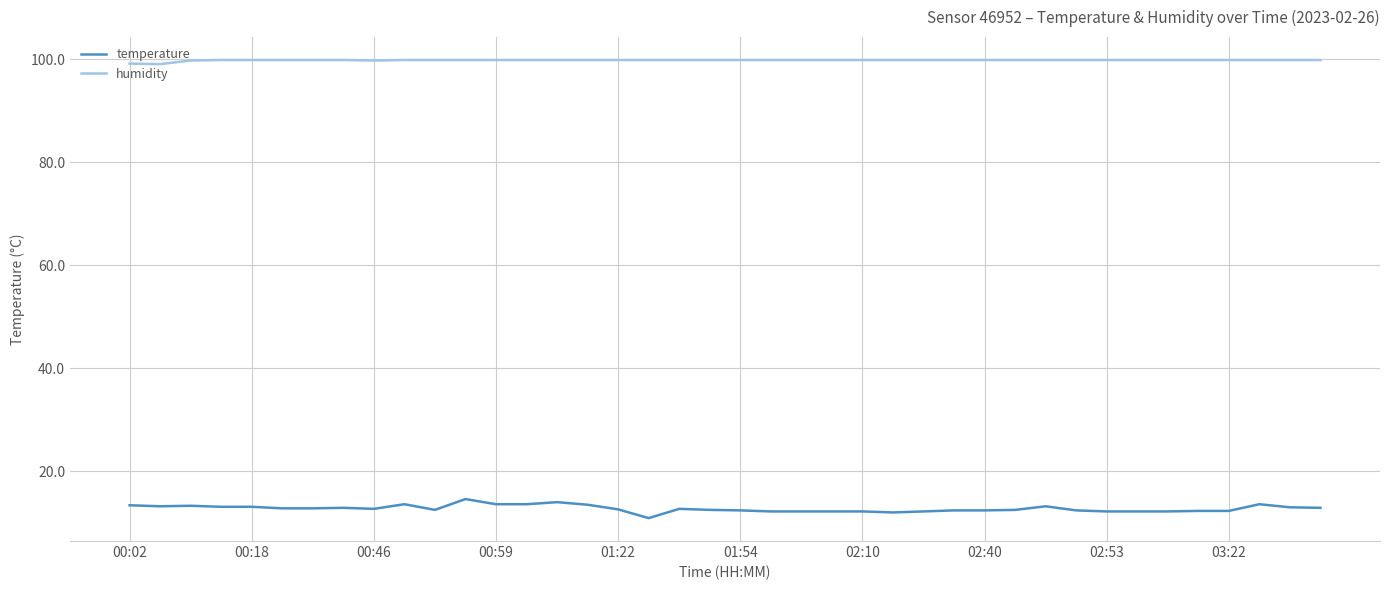

Which series has the largest total across all categories?

humidity